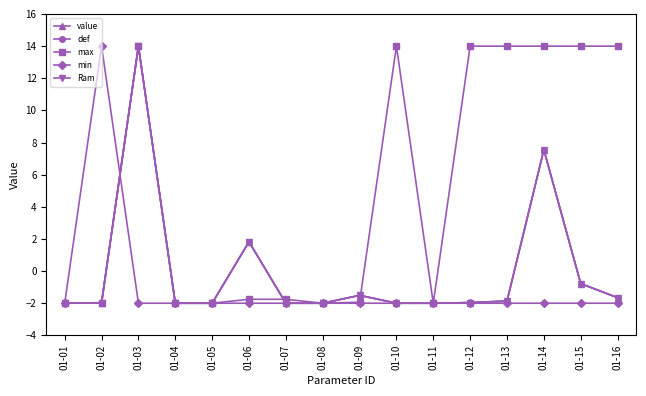

Does the chart have visible grid lines?

No